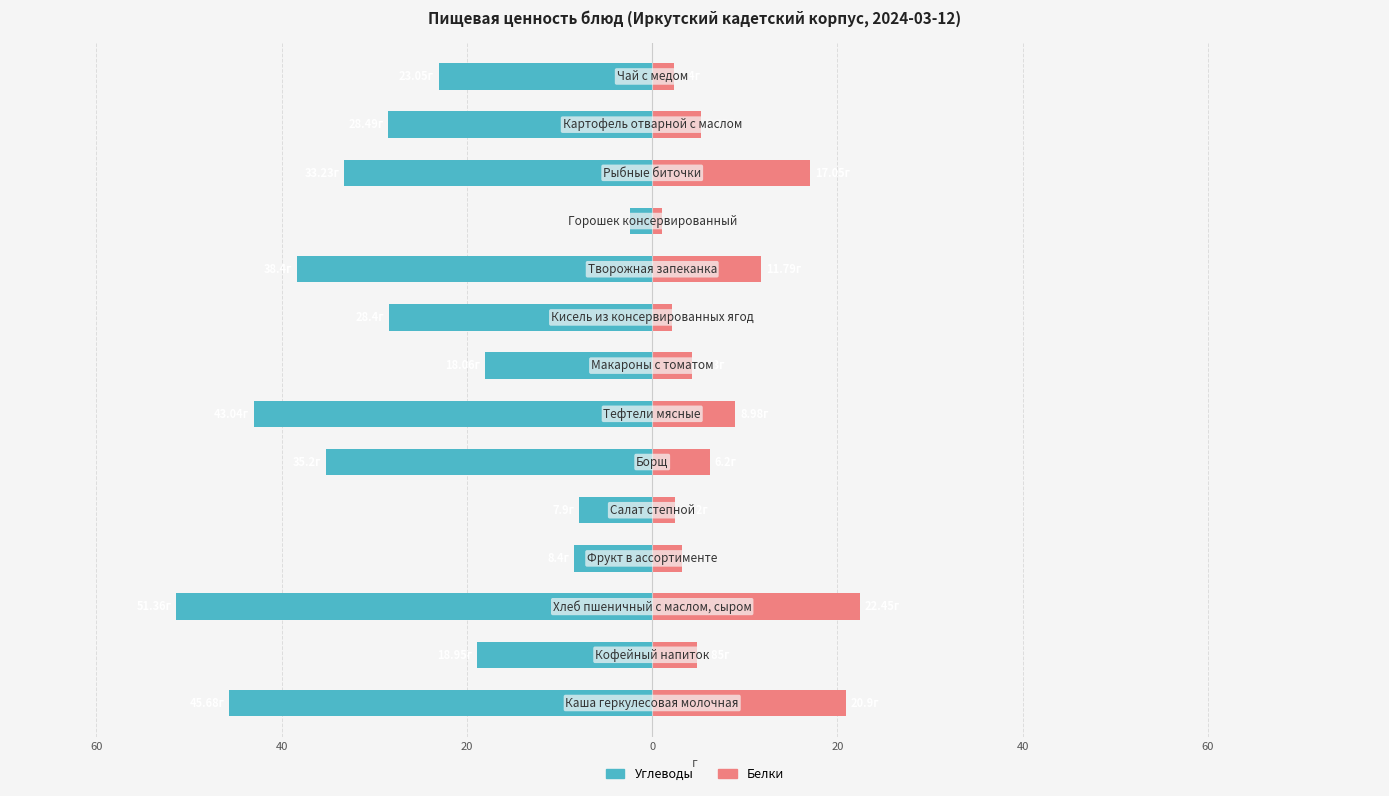

What is the difference between the Белки values at 0 and 12?

2.8